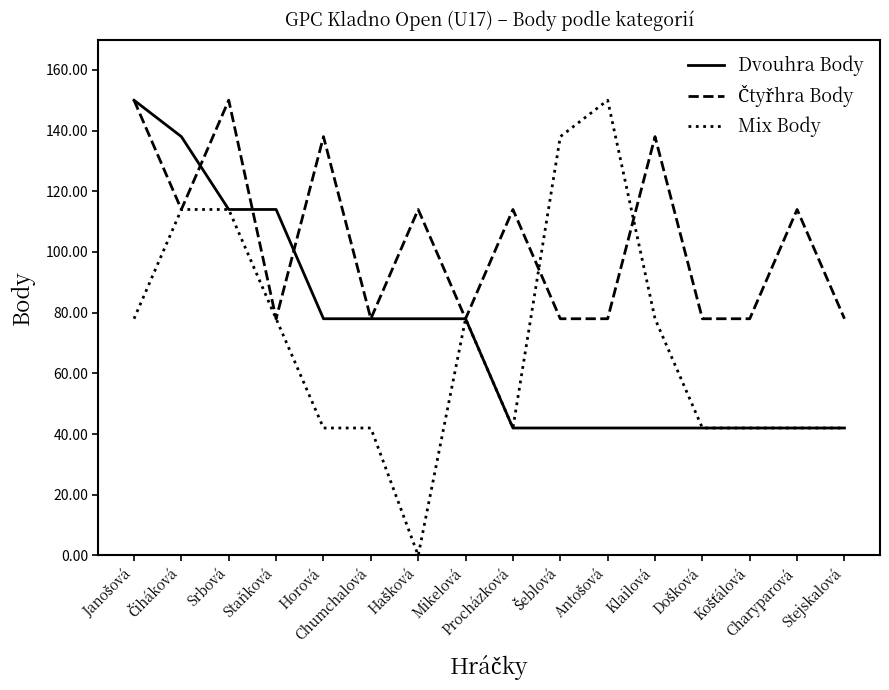

What is the maximum value shown in the chart?

150